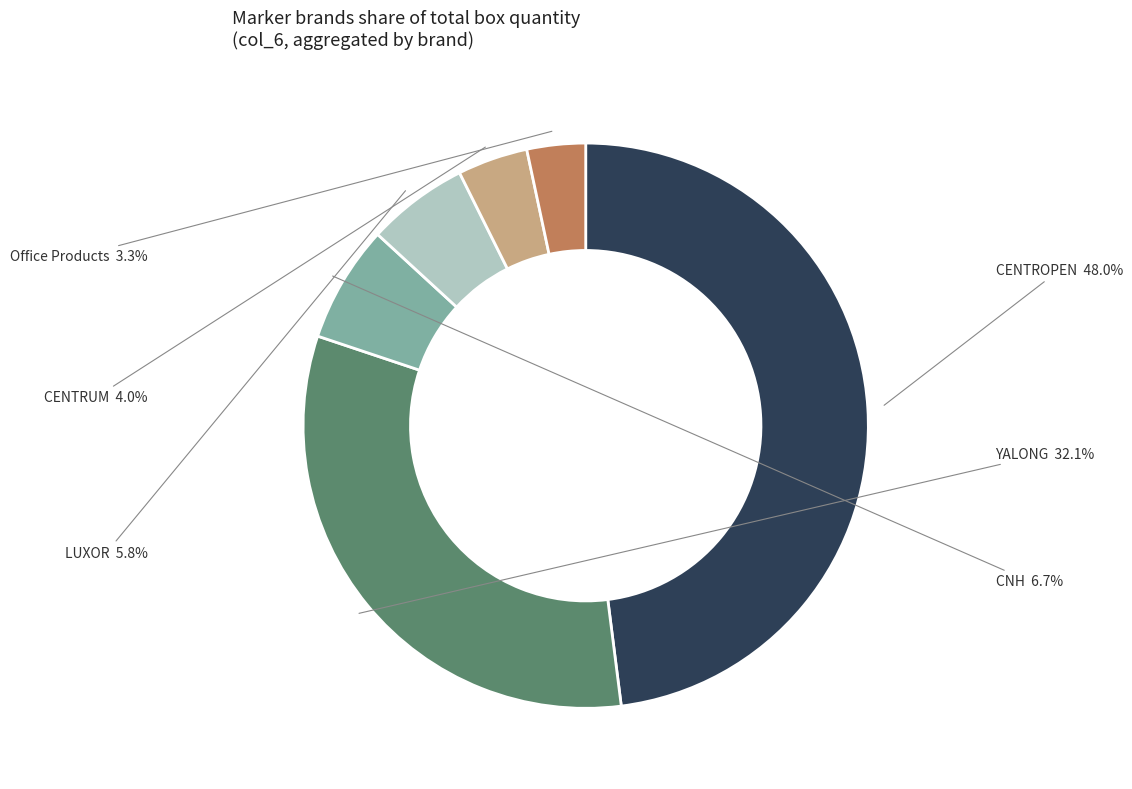

To the nearest percent, what is the combined percentage of CENTROPEN and Office Products?

51%